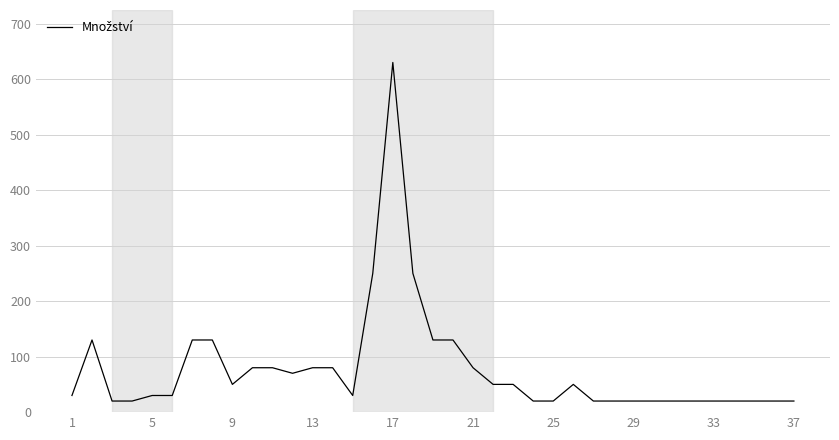

Count the number of data series in this chart.

1